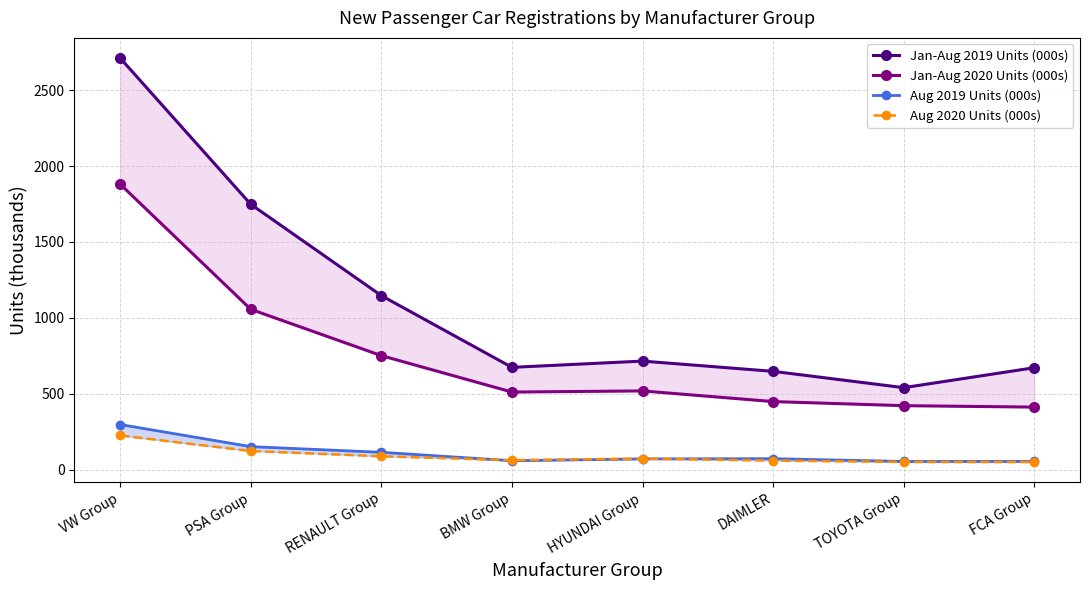

The value of Jan-Aug 2020 Units (000s) at DAIMLER is 448.6. True or false?

True